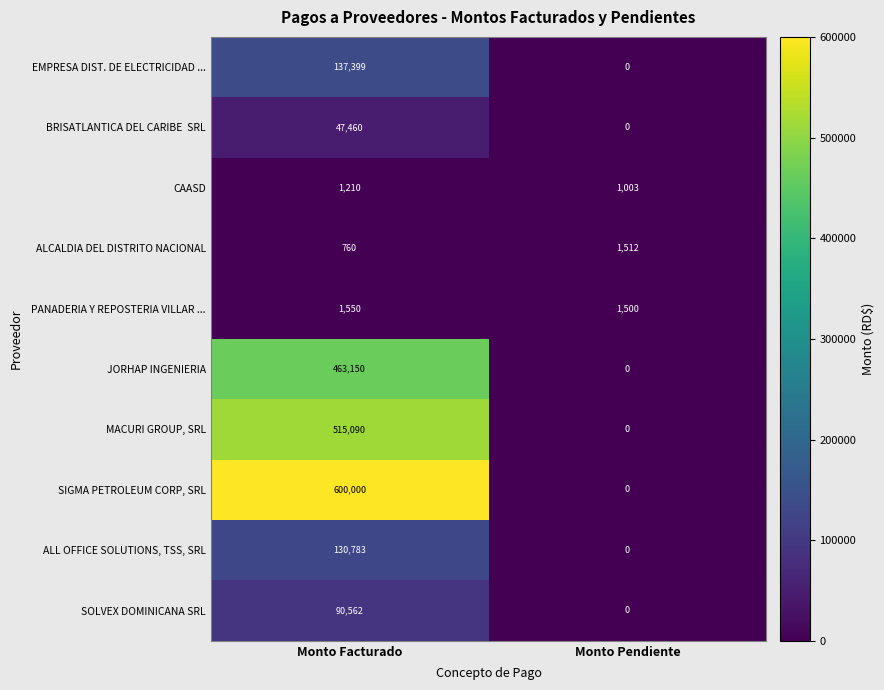

The ALCALDIA DEL DISTRITO NACIONAL series shows 2106 at Monto Pendiente. True or false?

False